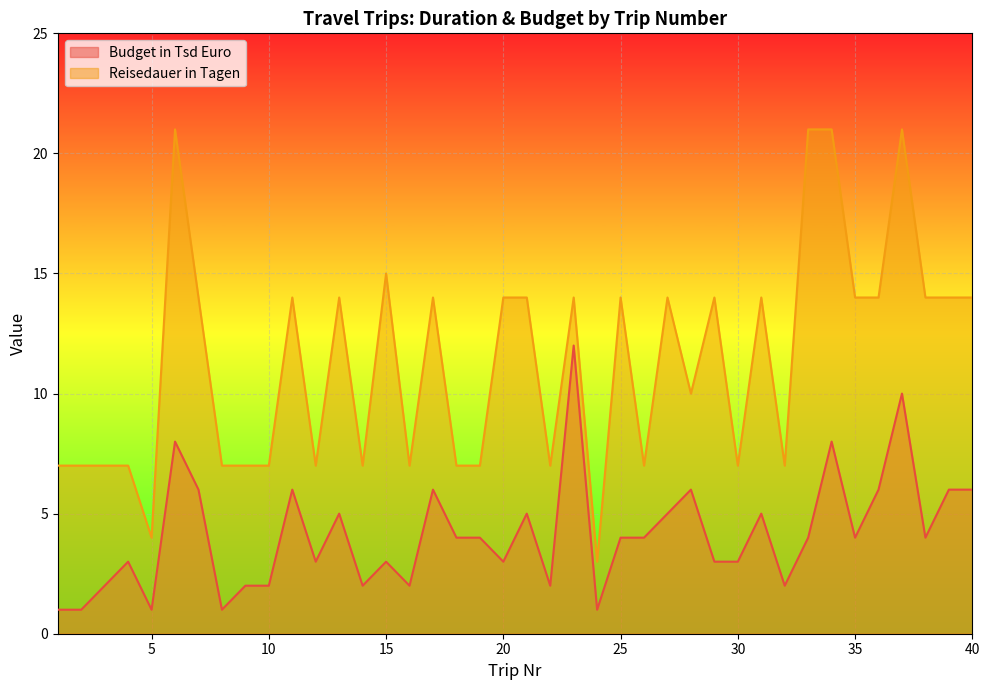

Which label corresponds to the smallest value in the chart?

1